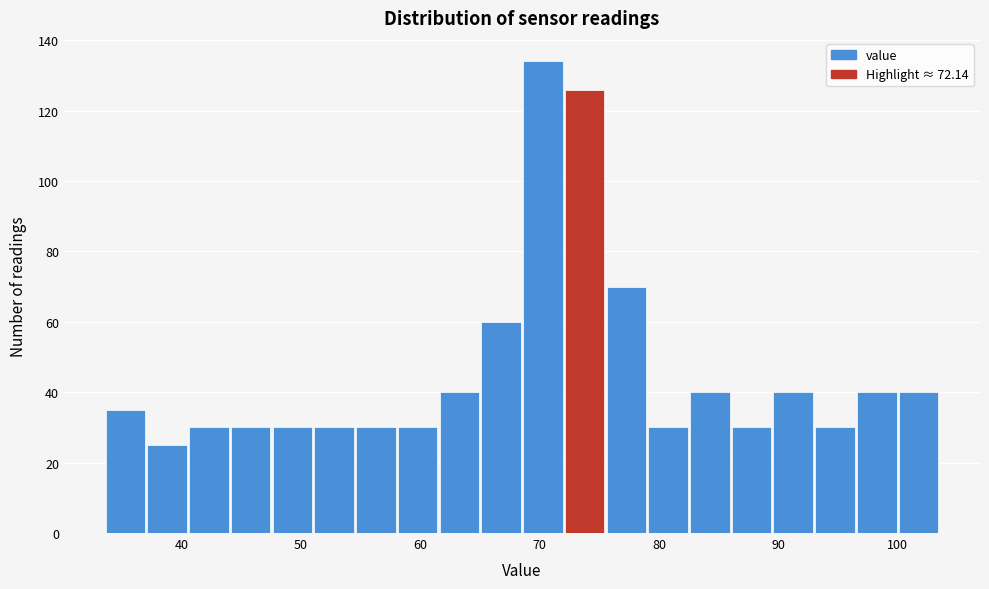

Read against the x-axis, roughly where is the centre of the tallest bar?

70